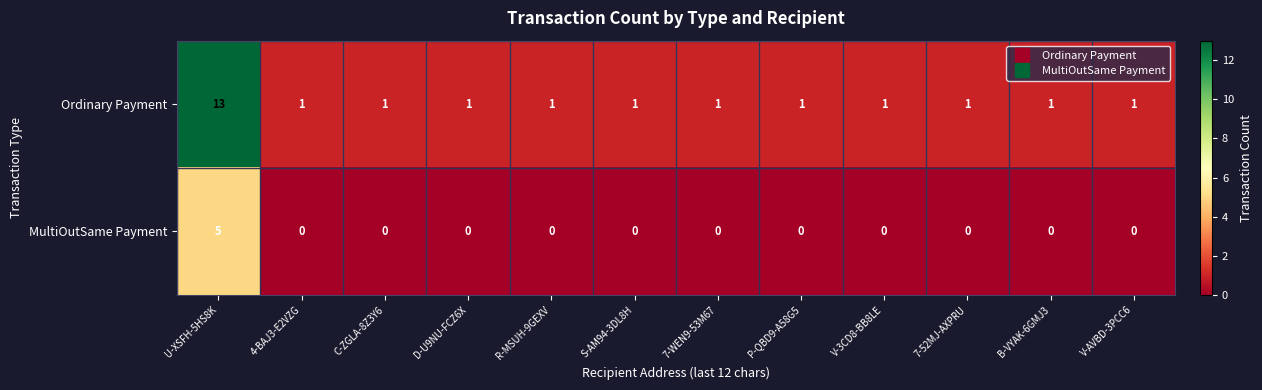

Which series has the largest range (max minus min)?

Ordinary Payment